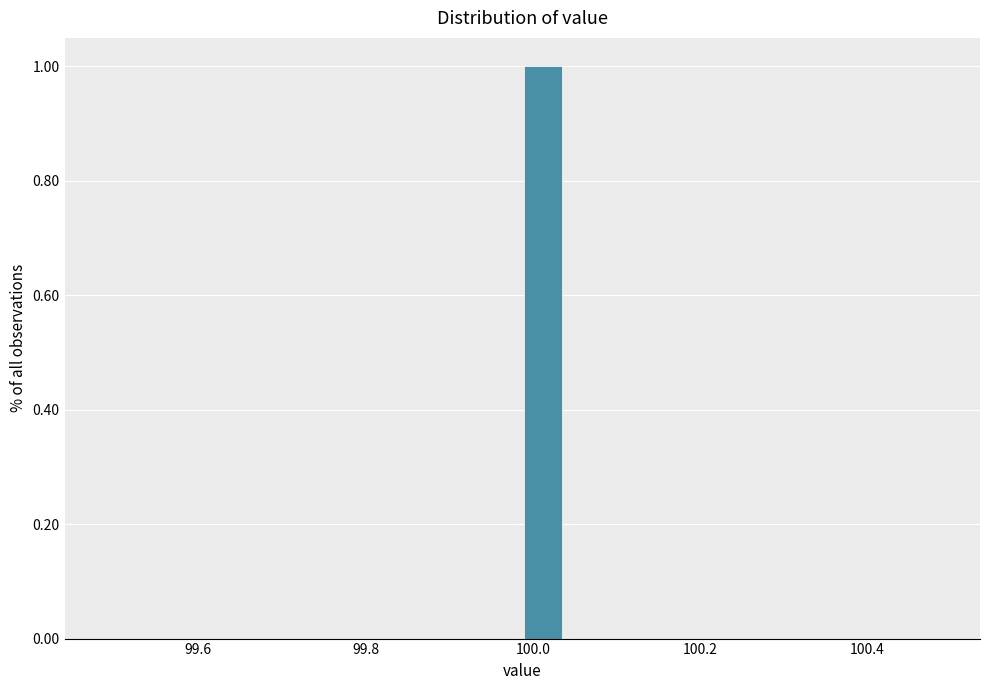

Around what value on the x-axis is the tallest bar? Give the approximate position of its centre, as read against the axis.

100.02